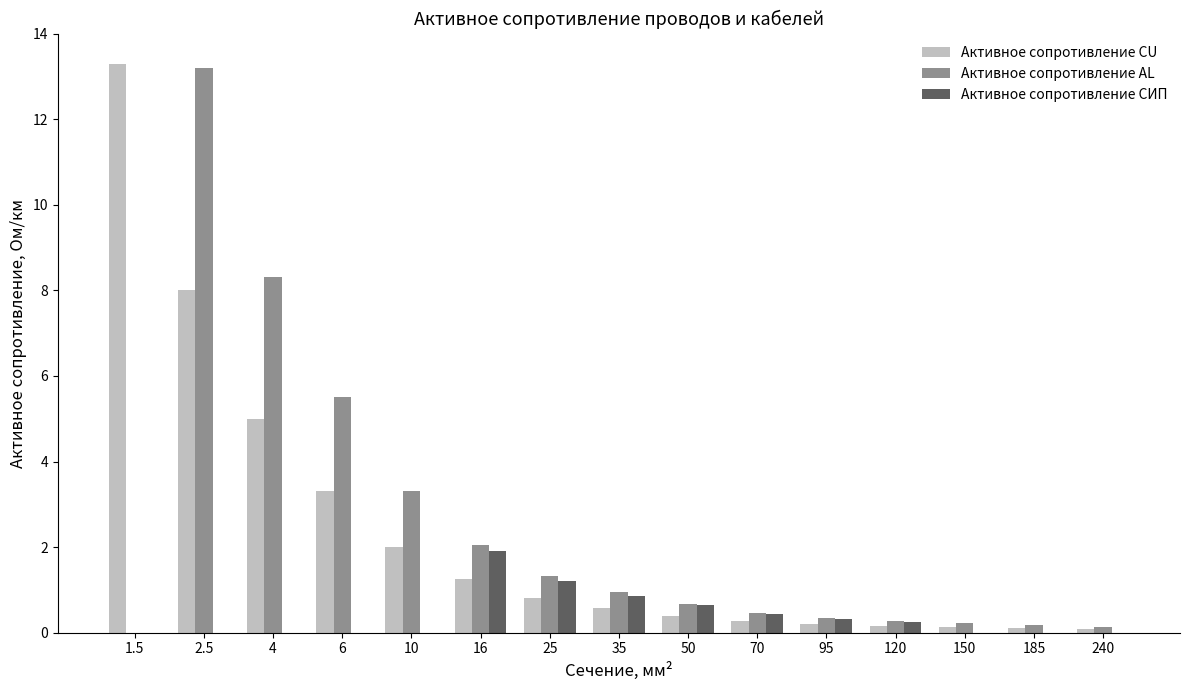

What is the difference between the Активное сопротивление CU values at 95 and 10?

1.8